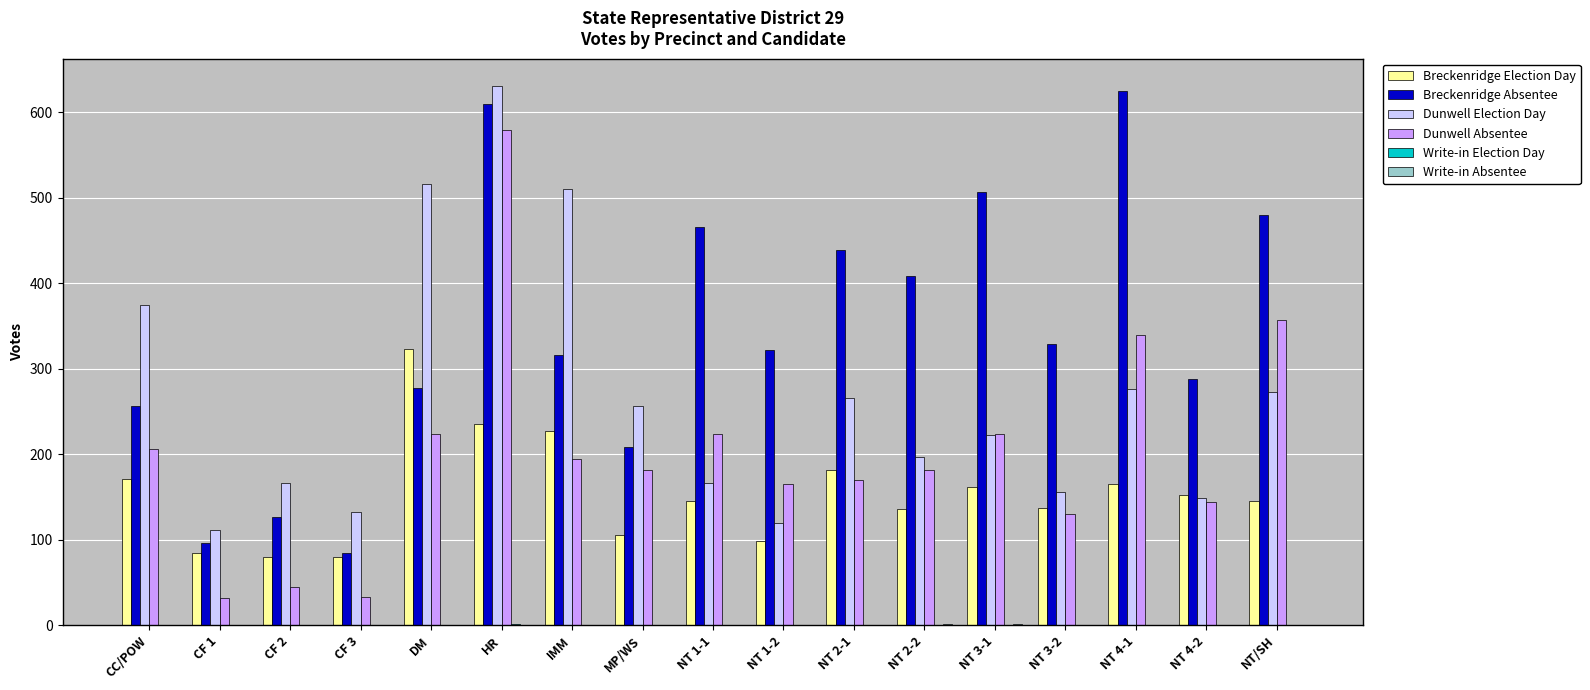

At which label is Breckenridge Absentee closest to 355?

NT 3-2